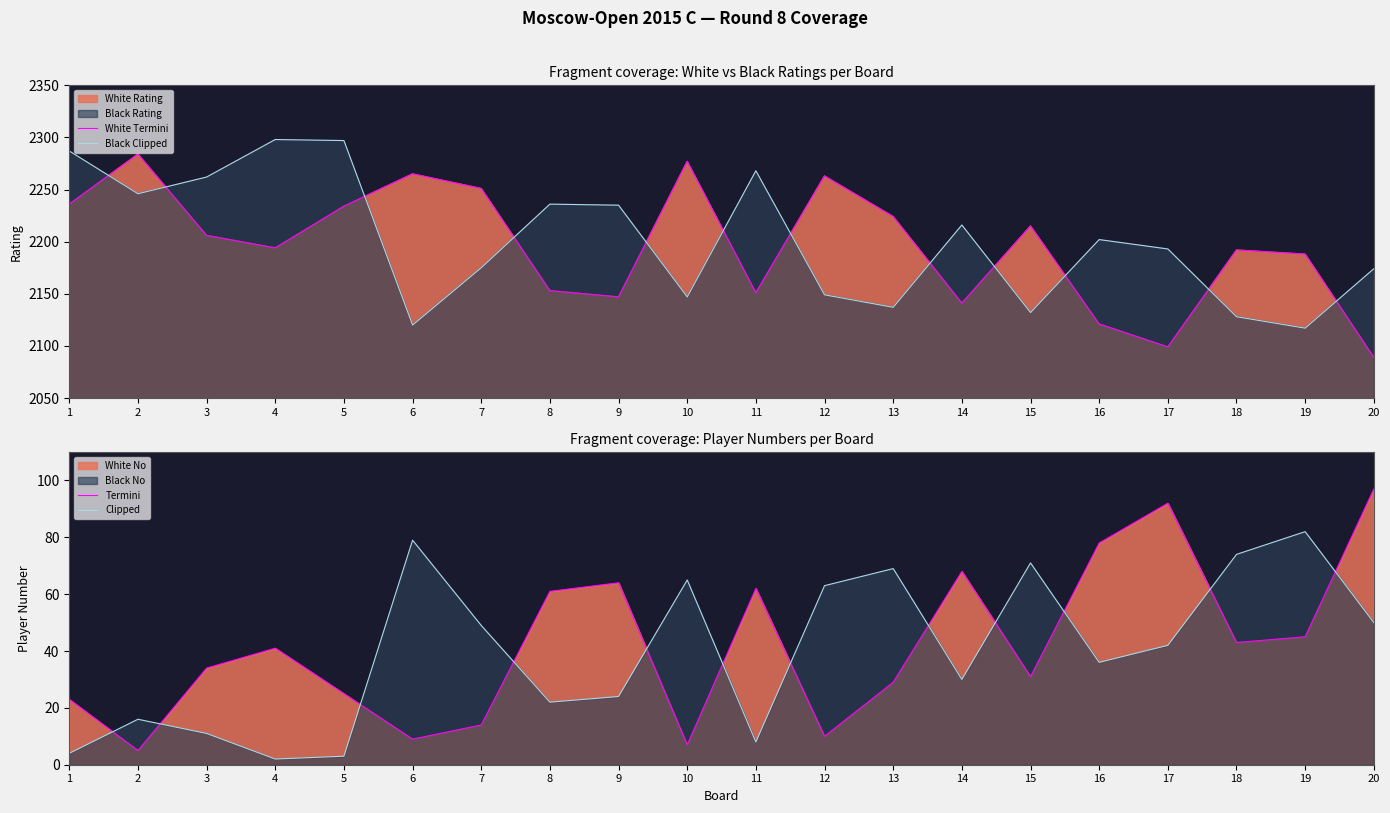

True or false: Termini and Black Clipped intersect in this chart.

False